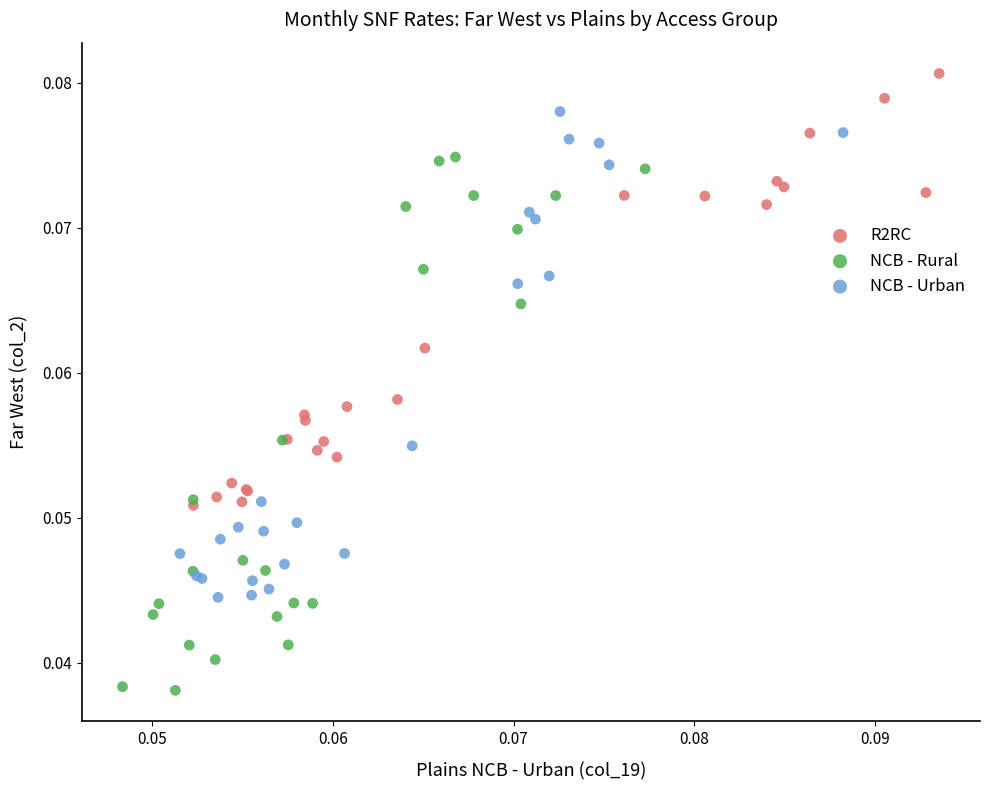

Which series reaches the maximum Y coordinate?

R2RC